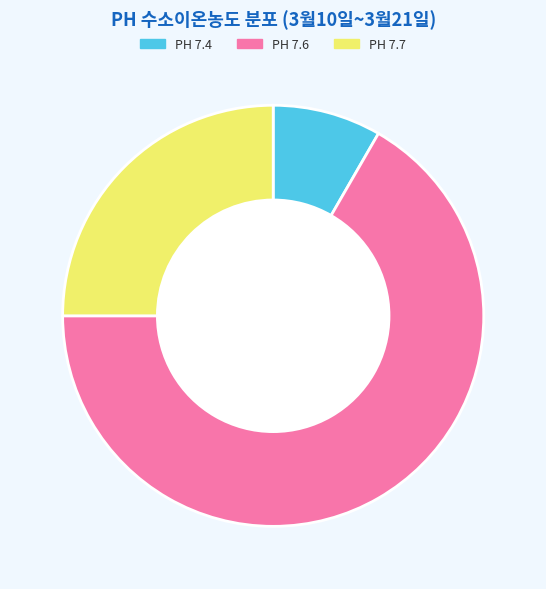

Between PH 7.7 and PH 7.6, which is larger?

PH 7.6